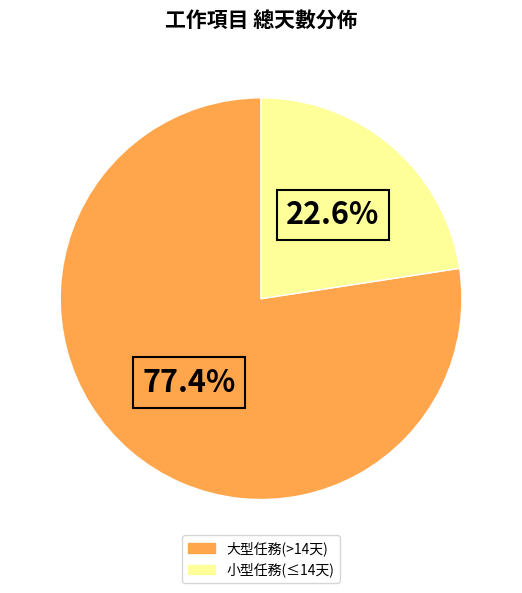

Does any single category account for the majority?

Yes